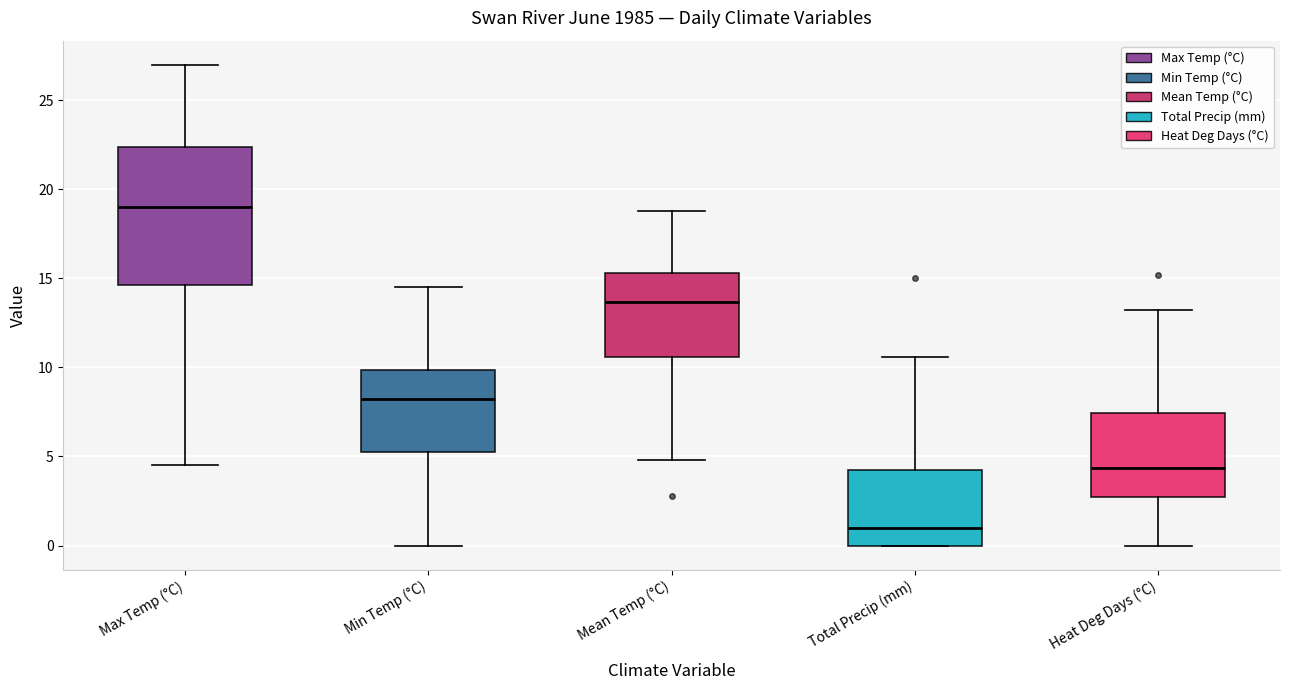

Where is the lower edge of the box for Min Temp (°C) on the y-axis? The values are not printed on the chart, so give them approximately, as read against the axis.

5.5